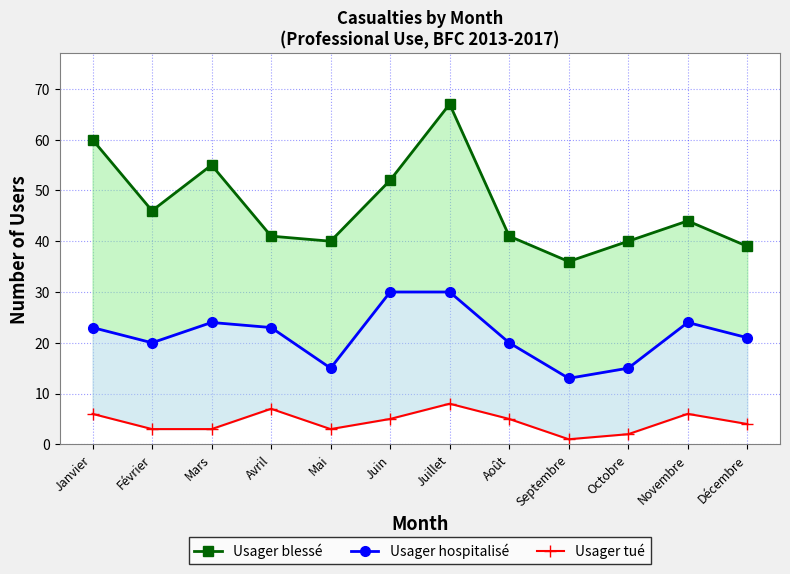

What is the spread (max minus min) of values at Mars?

52